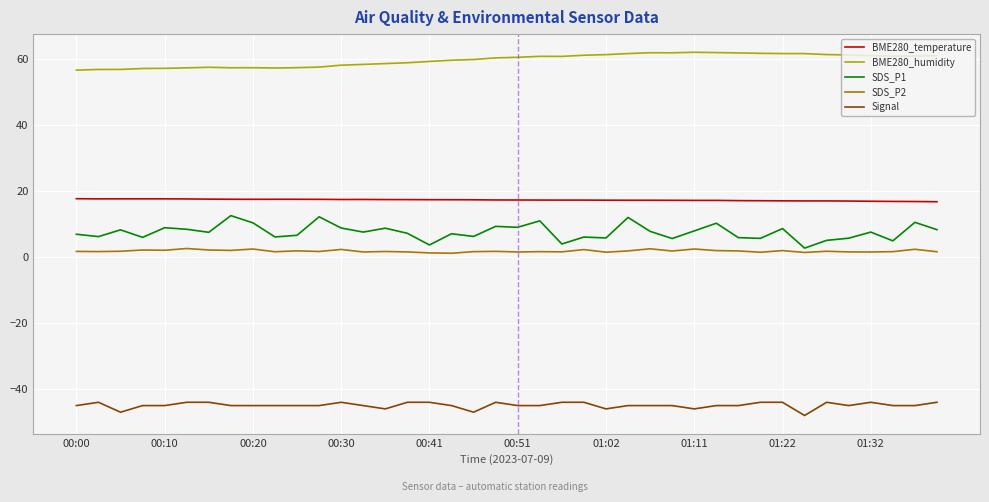

Does the chart display data point markers on the line(s)?

No